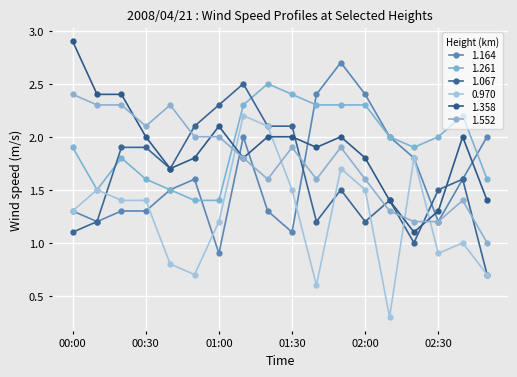

In 1.164, how many points are lower than both neighbors (excluding endpoints)?

4